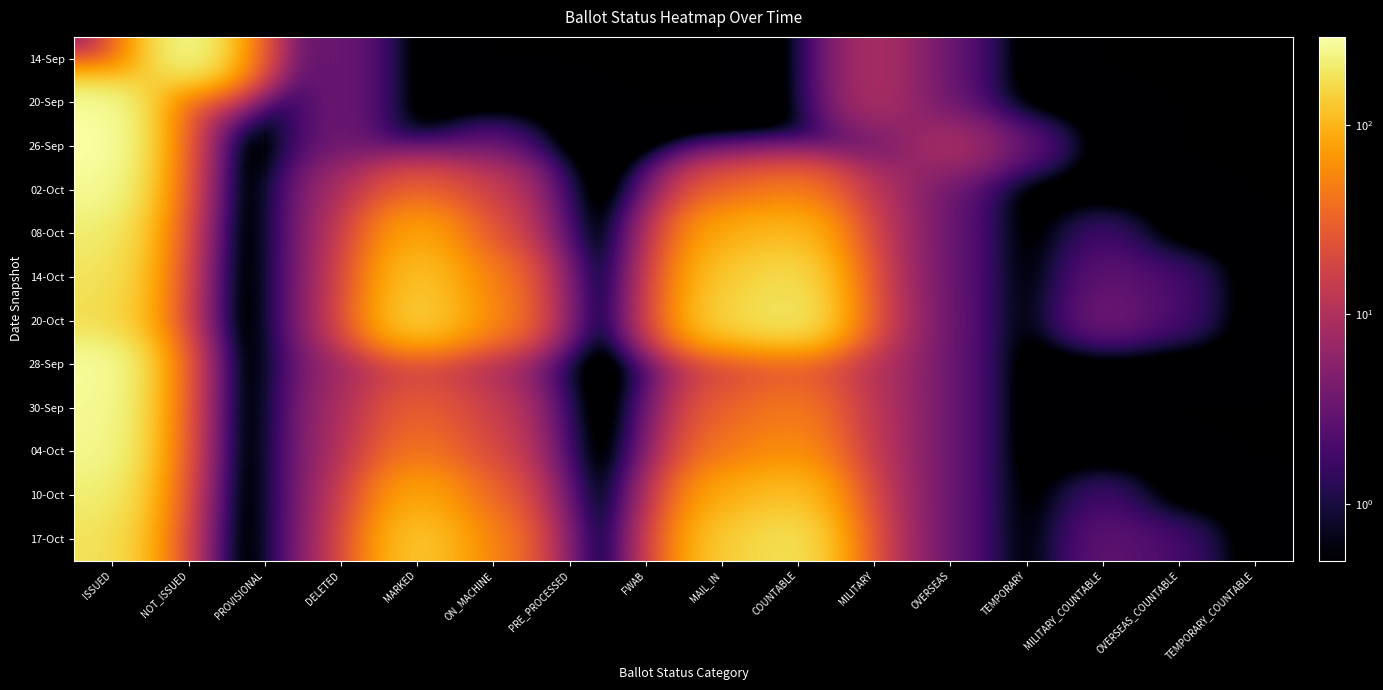

Between DELETED and ISSUED, which is larger?

DELETED